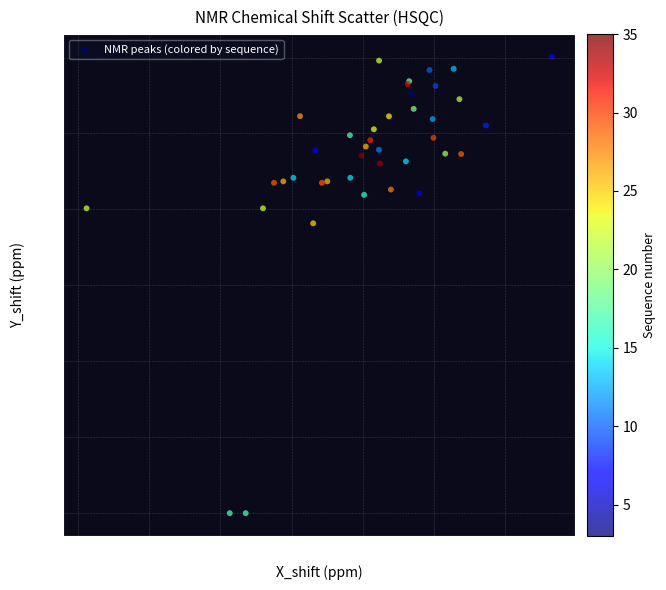

What Y value in the scatter plot is closest to 100?

108.2